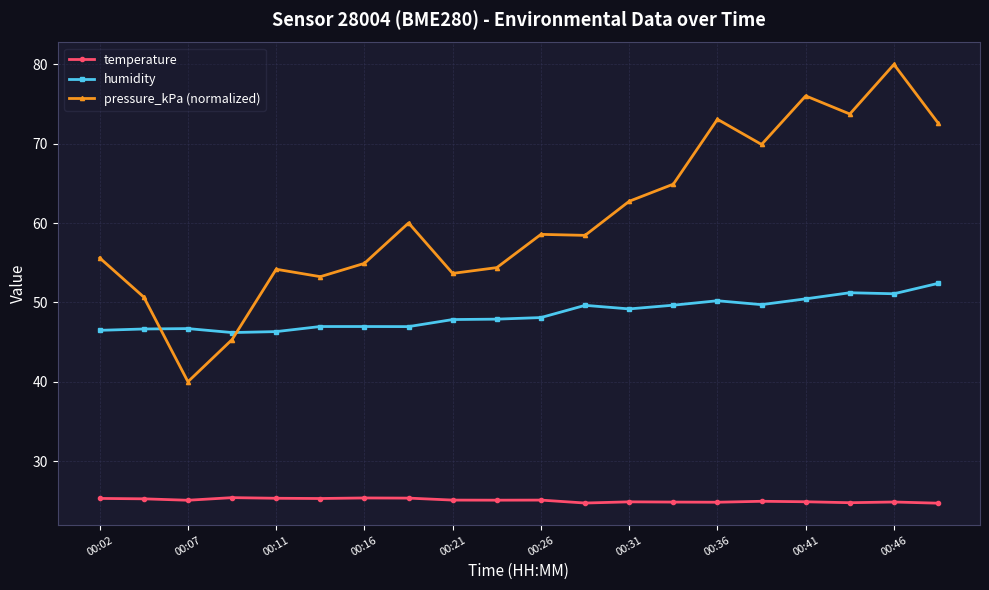

Which series has the largest total across all categories?

pressure_kPa (normalized)